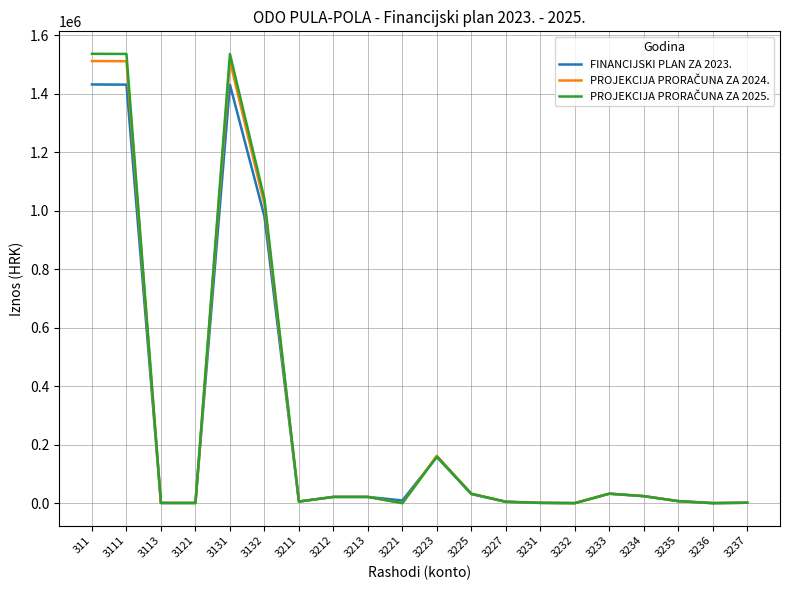

Which series has the largest range (max minus min)?

PROJEKCIJA PRORAČUNA ZA 2025.